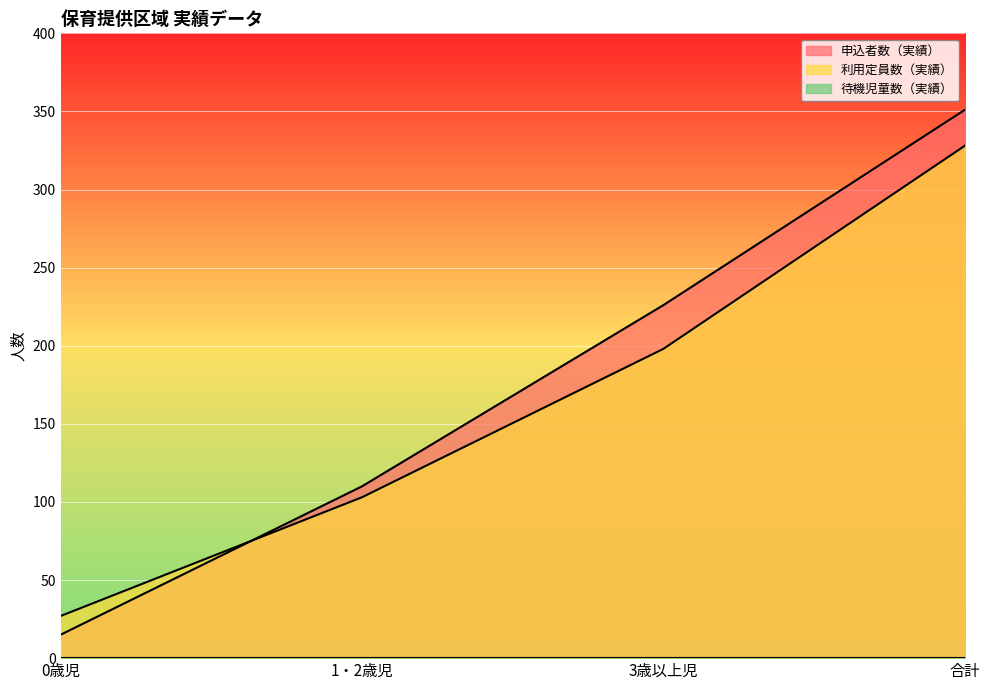

At which label is 申込者数（実績） closest to 183?

3歳以上児